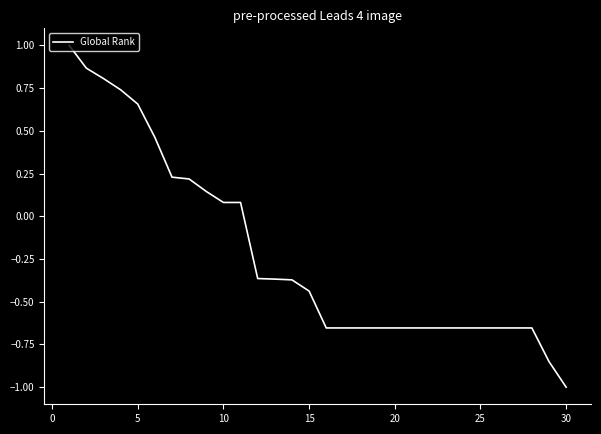

What is the difference between the maximum and minimum values?

2.0